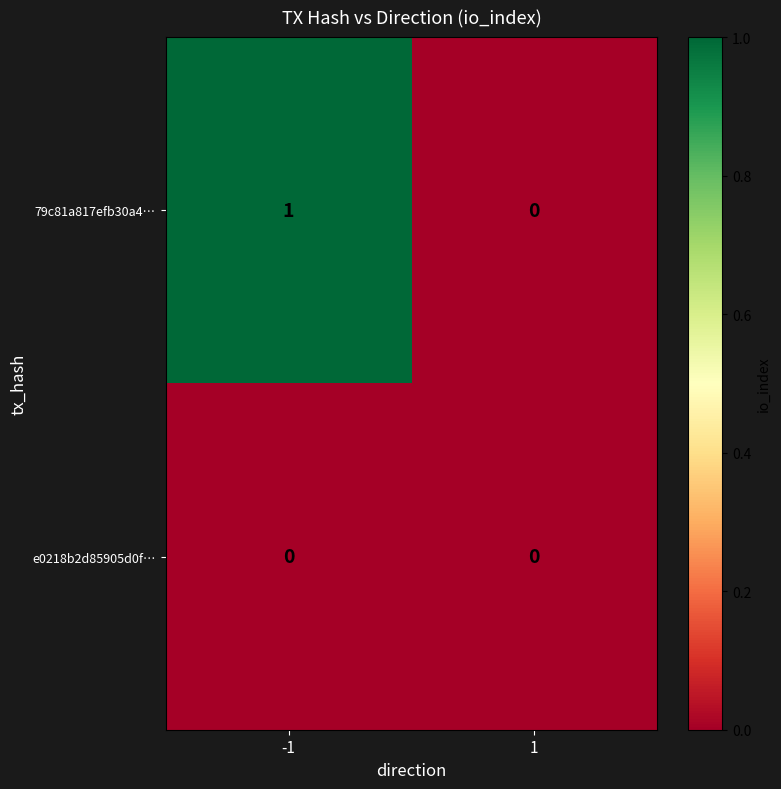

At which category does the chart reach its peak across all series?

-1